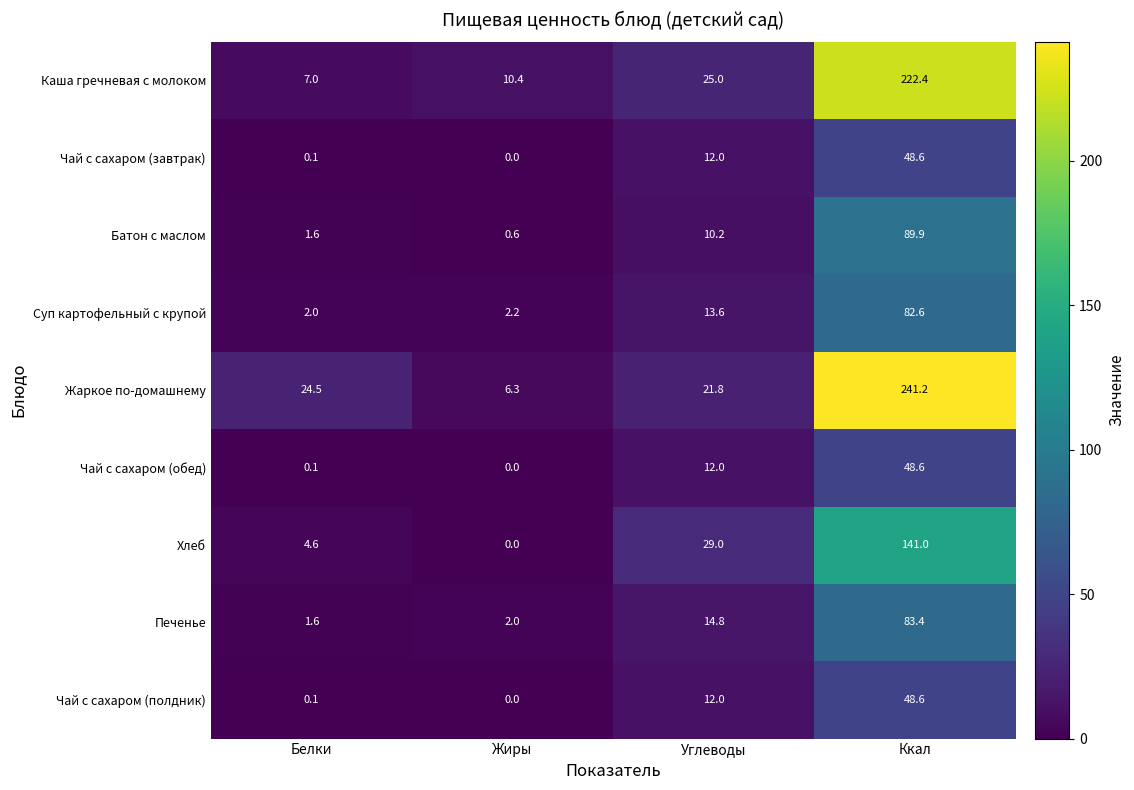

At which category does the chart reach its minimum across all series?

Жиры